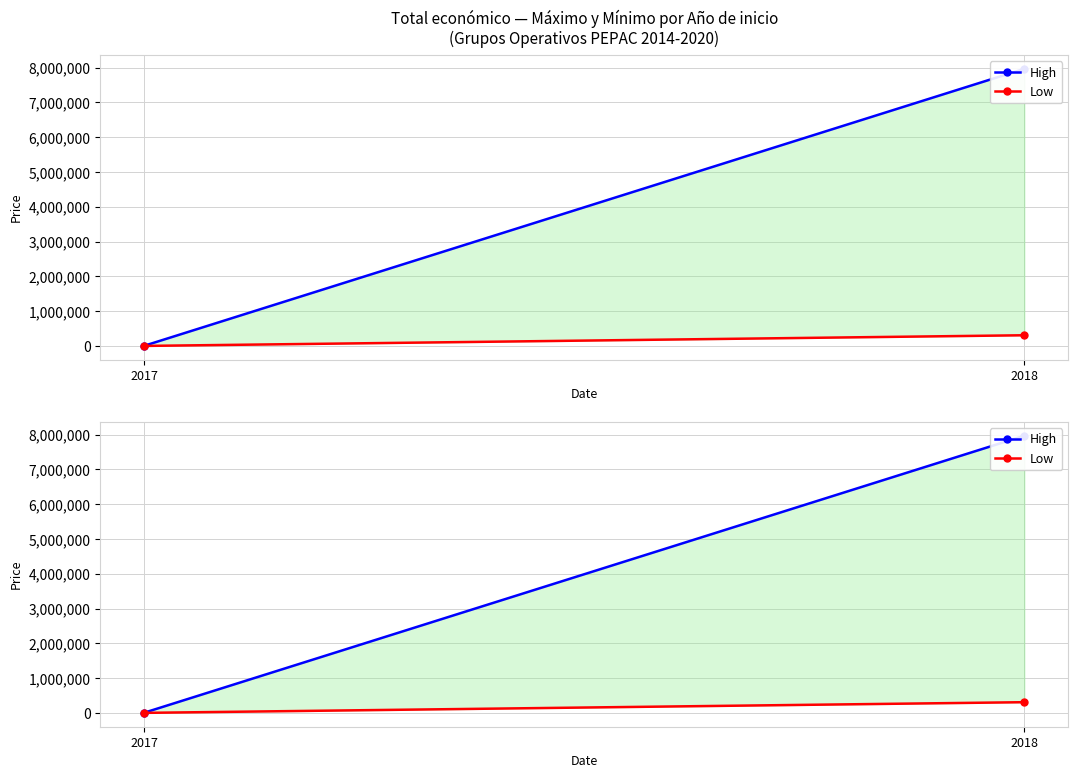

How many series are shown in this chart?

2